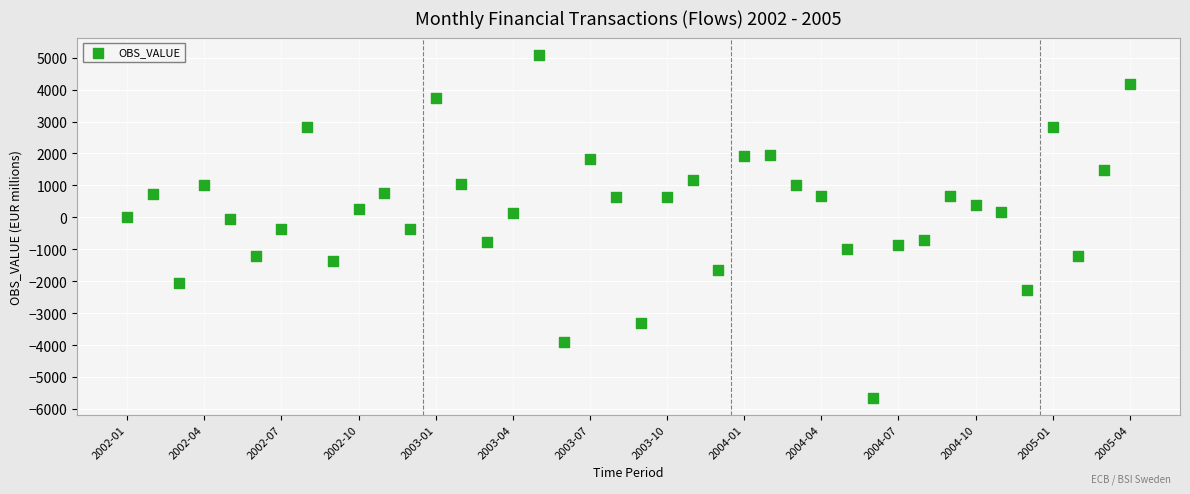

What is the range of Y values (max minus min)?

10738.4